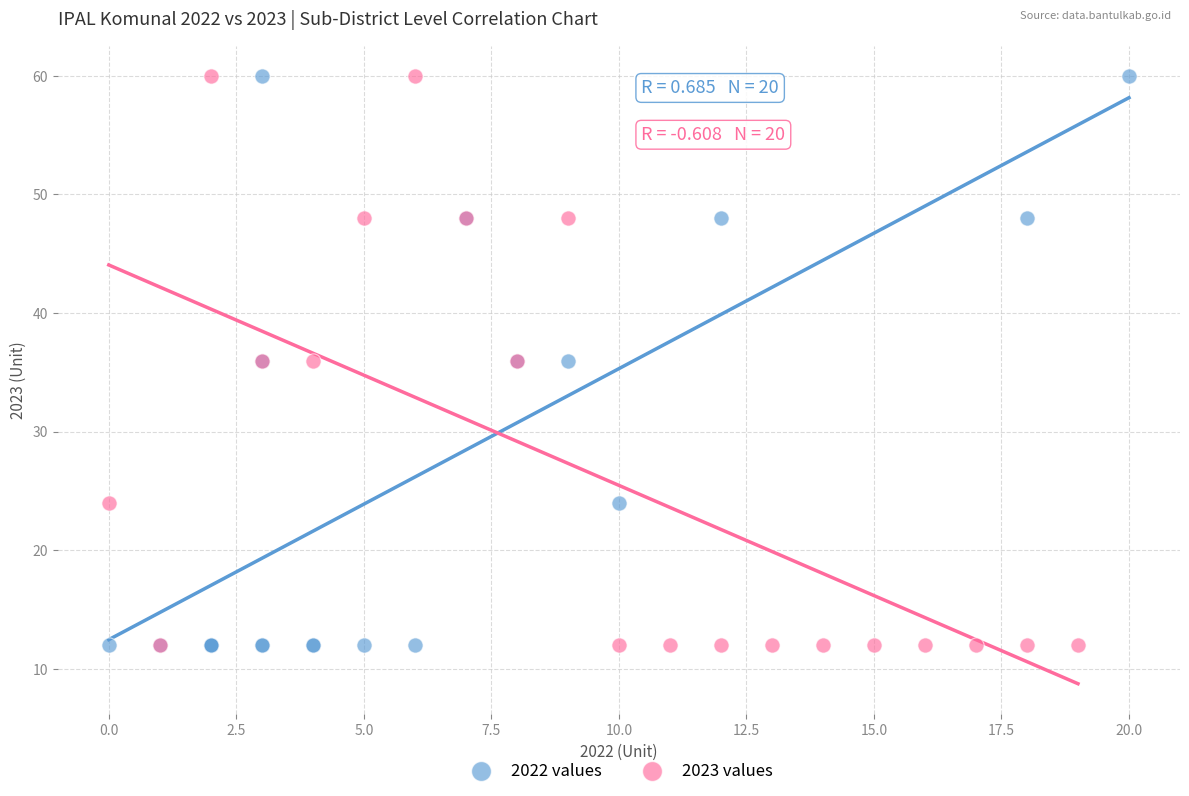

What are all the series names shown in the legend?

2022 values, 2023 values